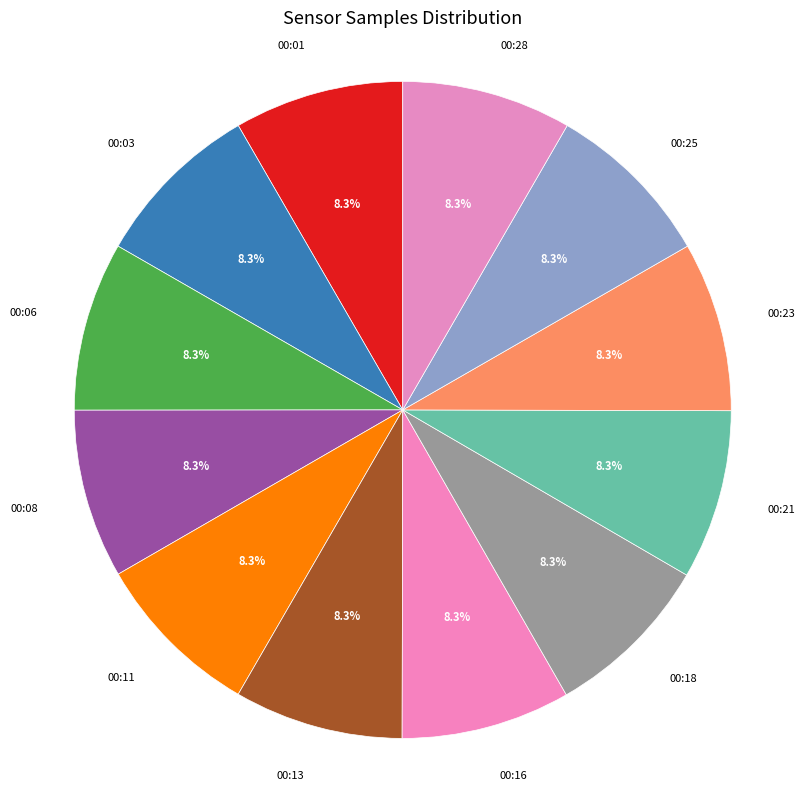

Count the number of slices in the pie.

12